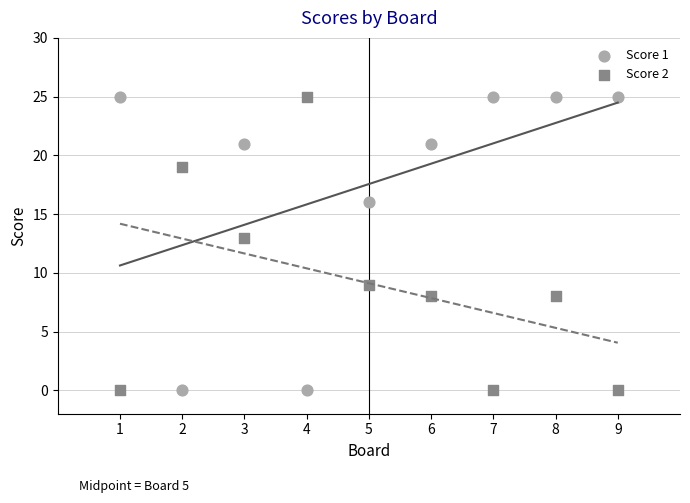

Across all data points, what is the range of Y values (max minus min)?

25